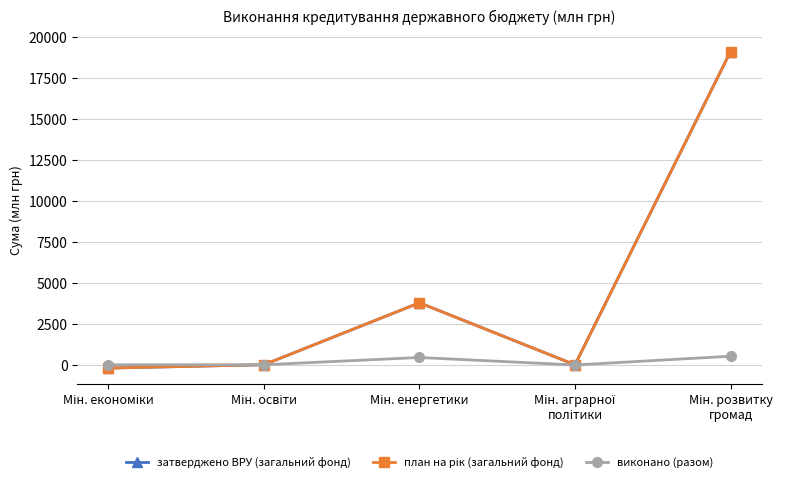

At which category is the sum across all series the highest?

Мін. розвитку
громад